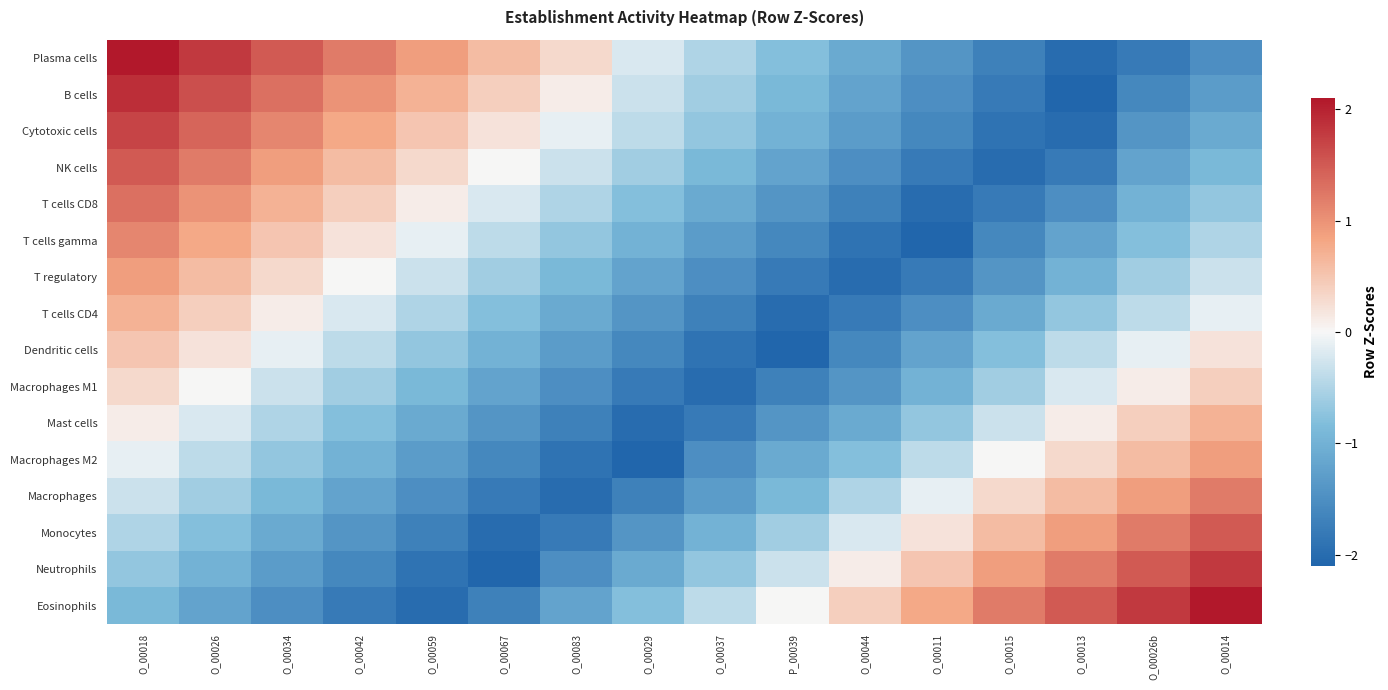

What is the difference between the highest and lowest values at O_00026b?

3.6